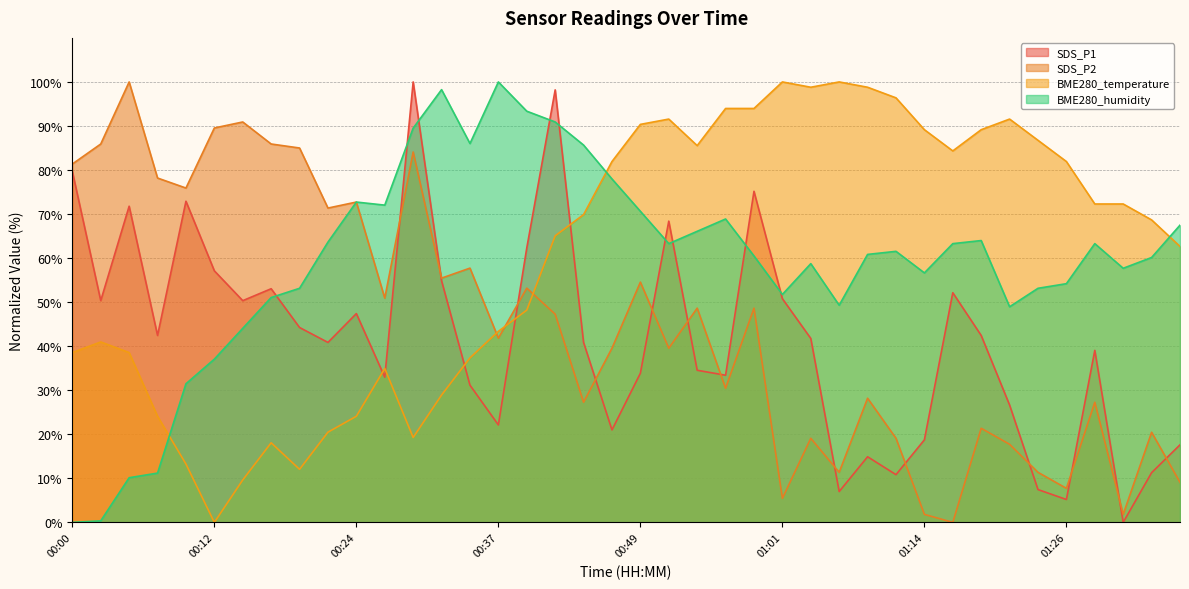

What are all the series names shown in the legend?

SDS_P1, SDS_P2, BME280_temperature, BME280_humidity